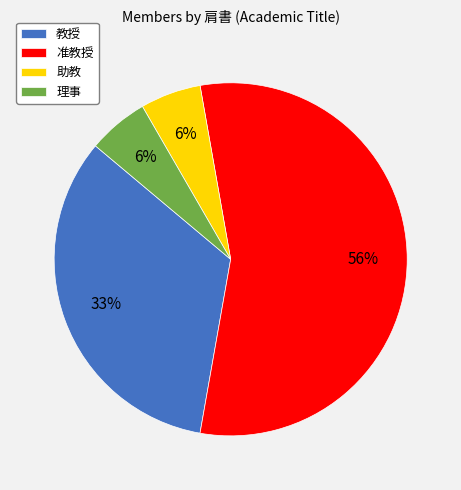

Do 理事 and 准教授 together represent more than half of the pie?

Yes